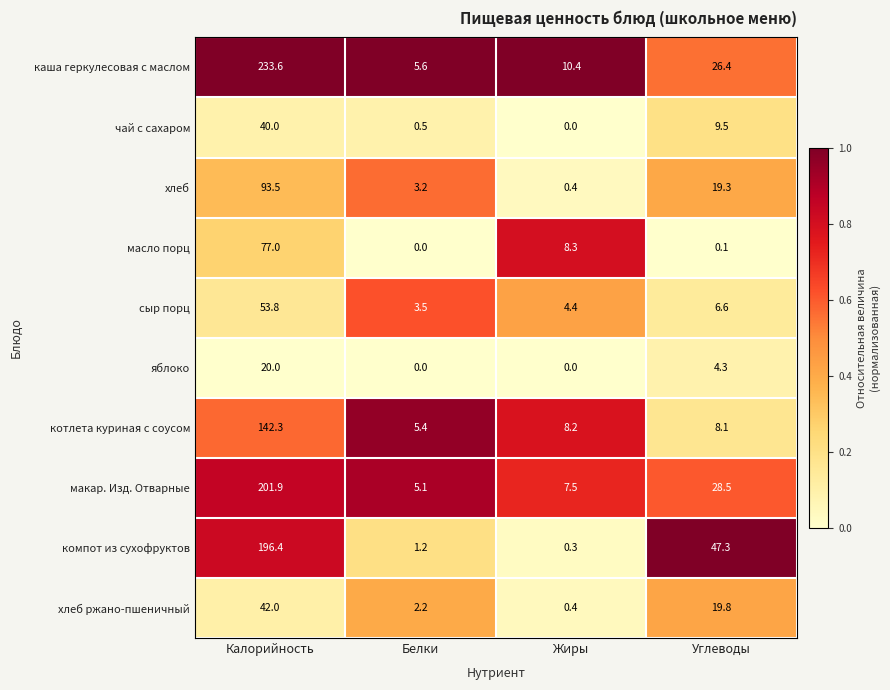

The каша геркулесовая с маслом series shows 356.6 at Калорийность. True or false?

False